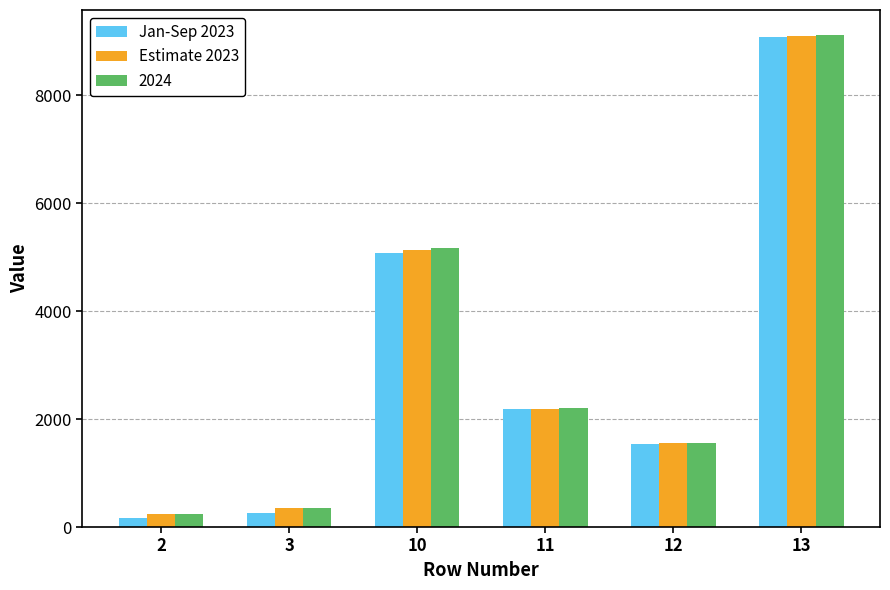

Reading left to right, extract all data points from this chart.

Jan-Sep 2023: 2=176	3=268	10=5075	11=2187	12=1535	13=9075
Estimate 2023: 2=234	3=357	10=5128	11=2190	12=1548	13=9100
2024: 2=241	3=349	10=5159	11=2198	12=1556	13=9120